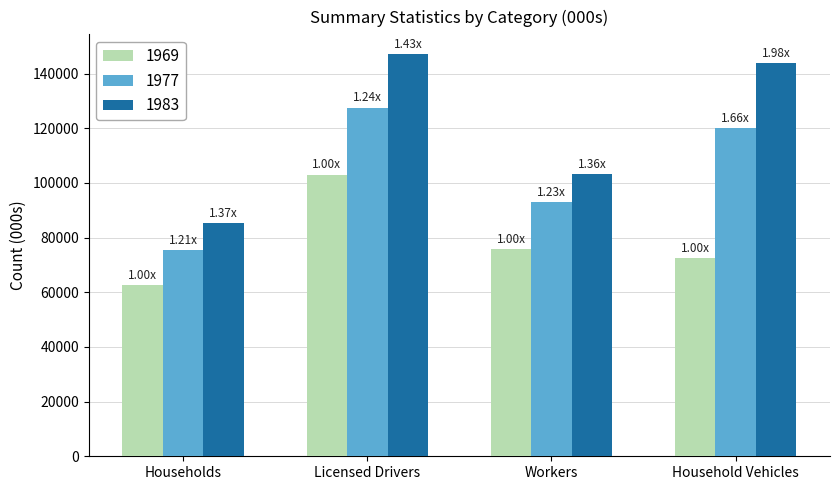

True or false: 1969 has a value of 174123 at Licensed Drivers.

False